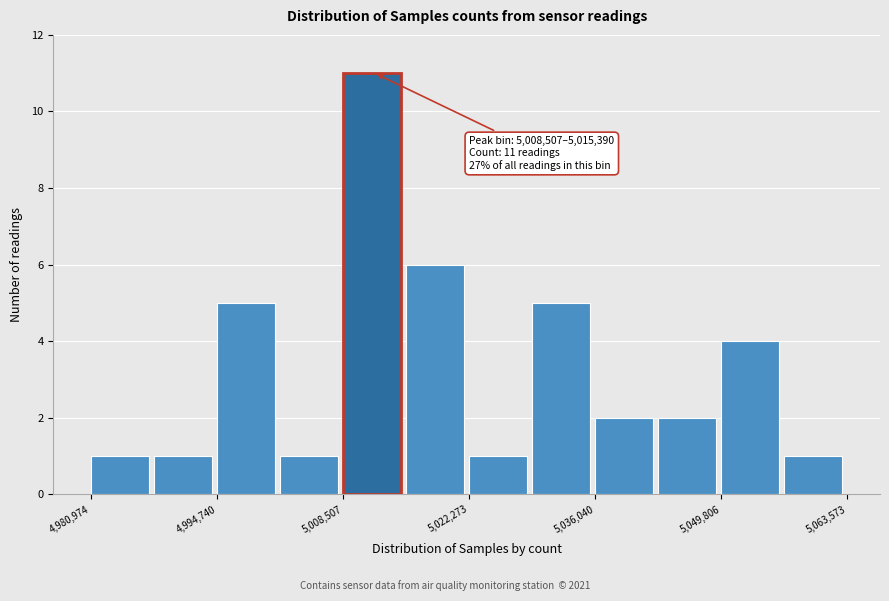

Around what value on the x-axis is the tallest bar? Give the approximate position of its centre, as read against the axis.

5012000